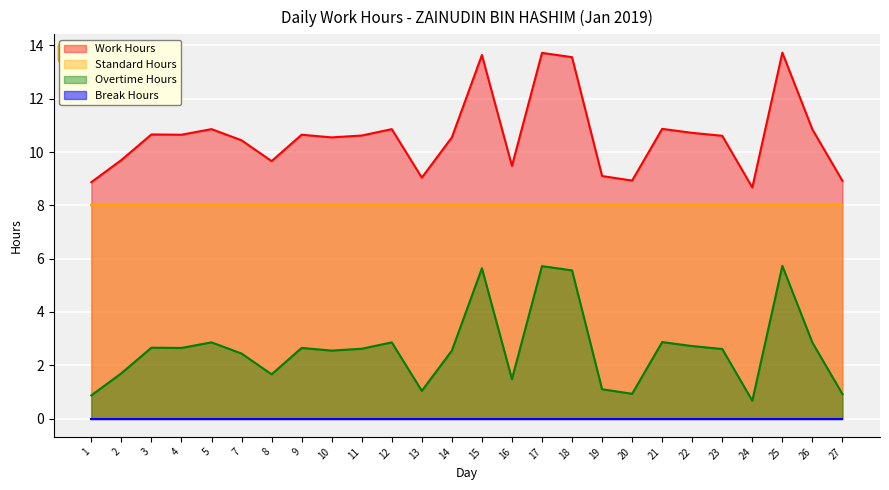

What is the value of the Overtime Hours point at the 25th from the left?

2.9